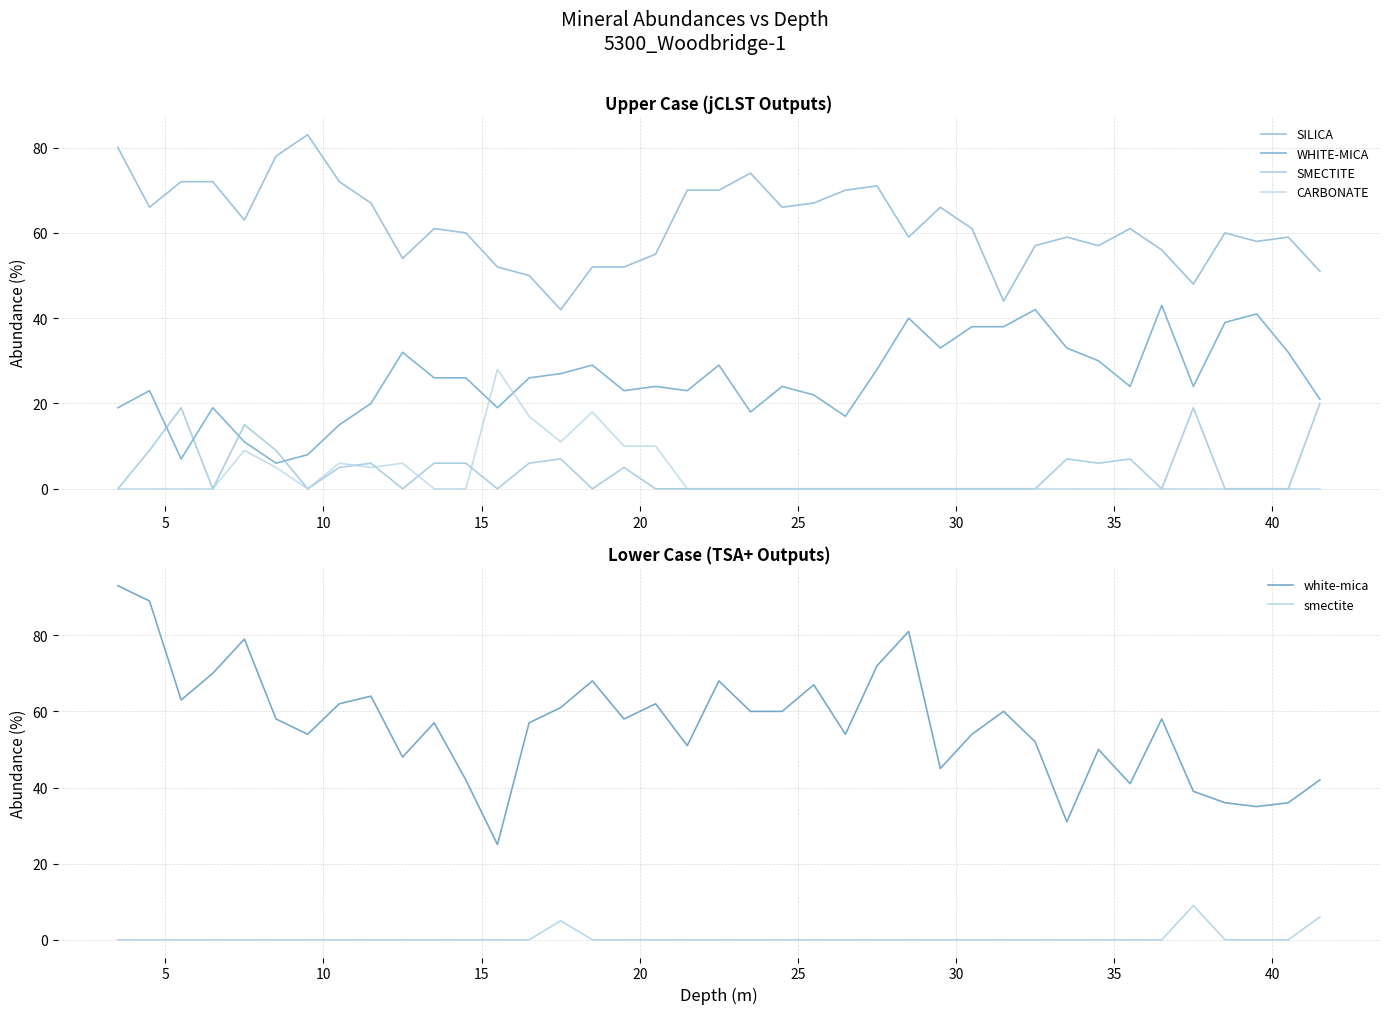

True or false: smectite and CARBONATE cross at least once.

False